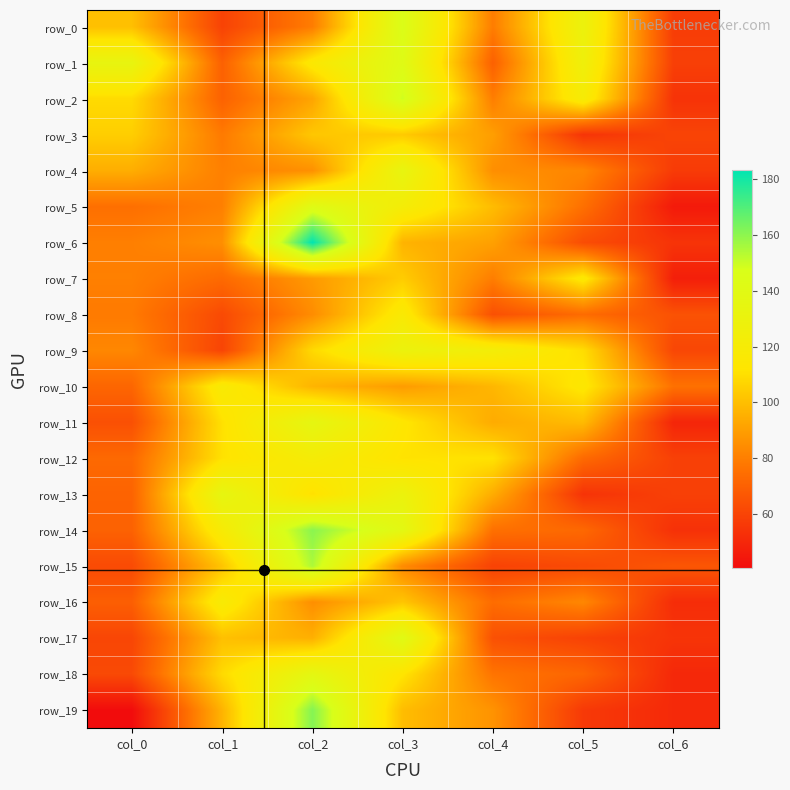

What is the difference between the maximum and minimum values in the row_6 series?

129.1